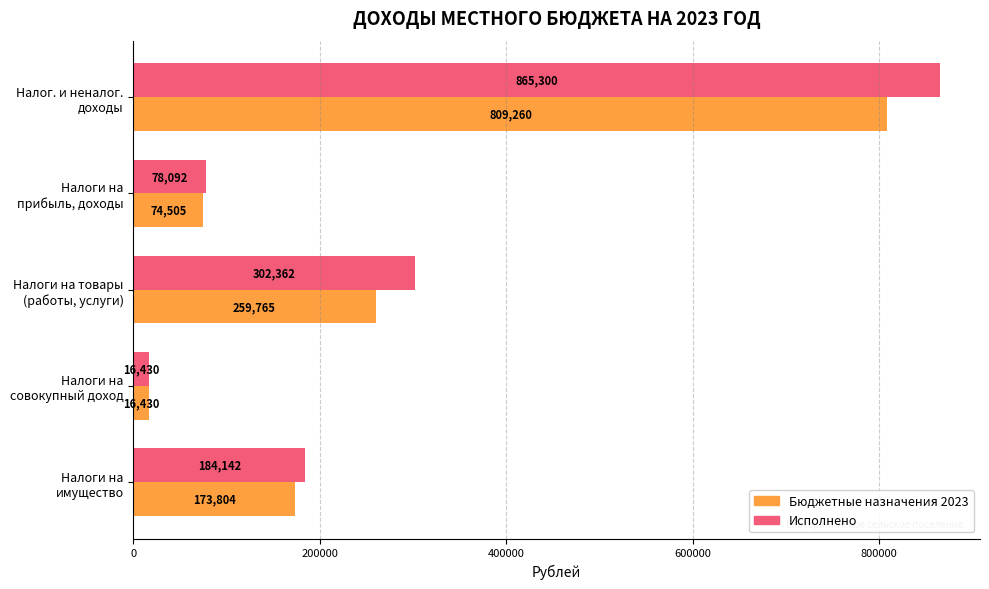

What is the greatest value displayed?

865300.1